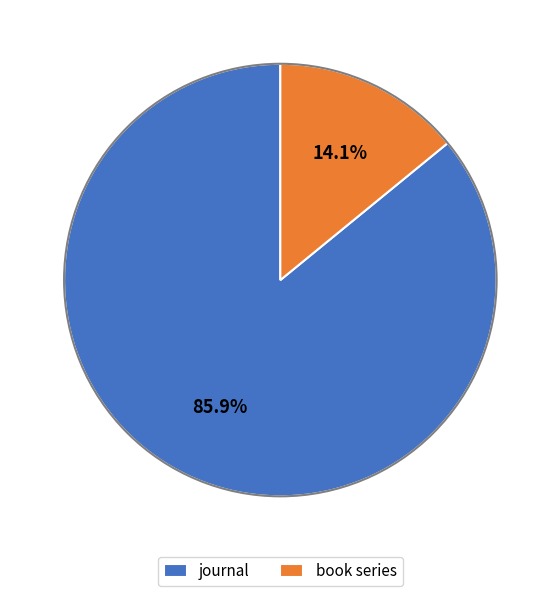

Between book series and journal, which is larger?

journal